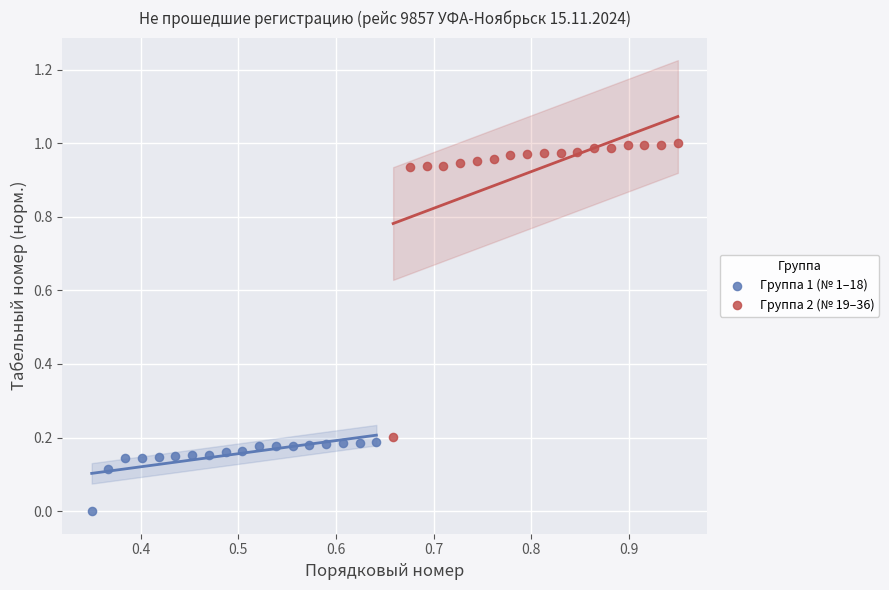

Which series reaches the maximum Y coordinate?

Группа 2 (№ 19–36)